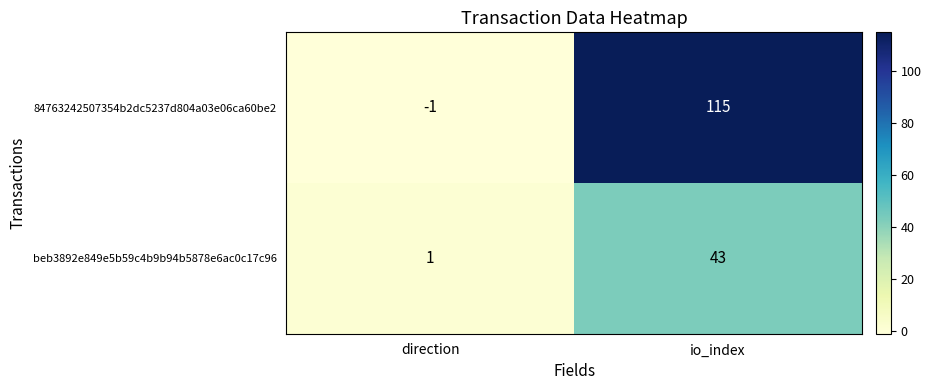

At which category is the sum across all series the highest?

io_index